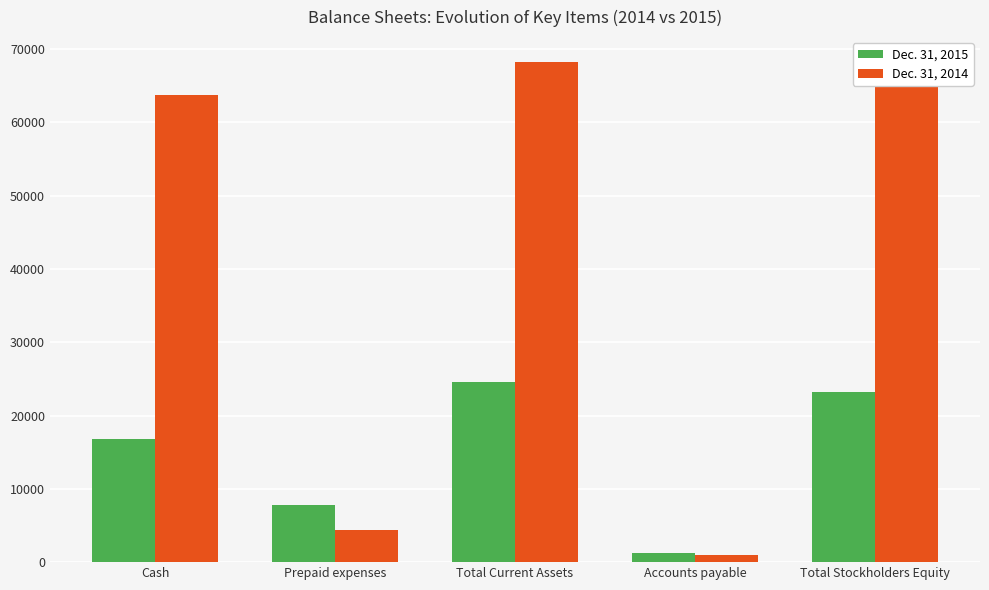

What is the sum of the Dec. 31, 2014 values at Accounts payable and Prepaid expenses?

5430